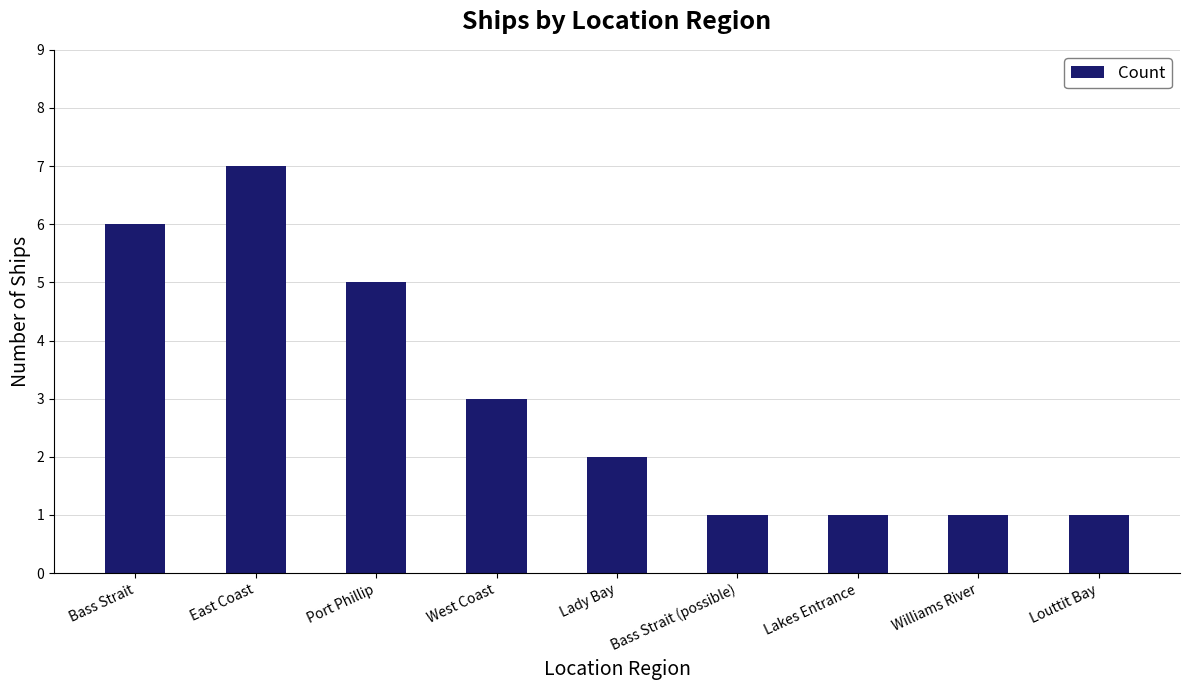

How many distinct data groups are displayed?

1